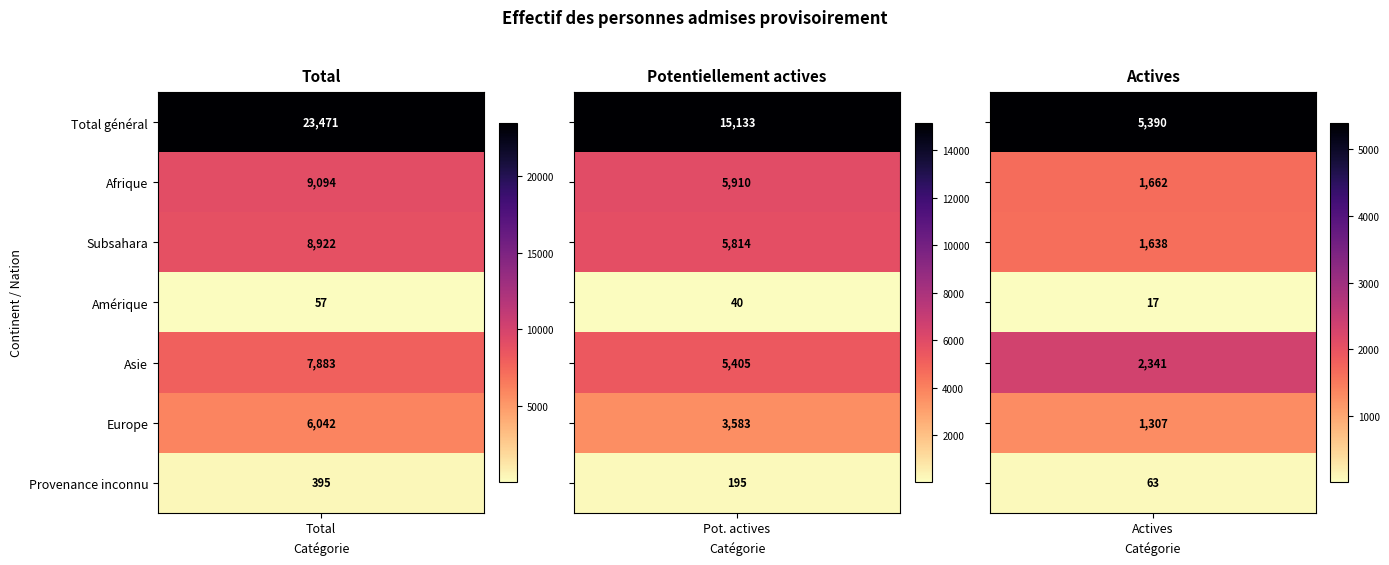

At which label is Total closest to 11764?

Afrique